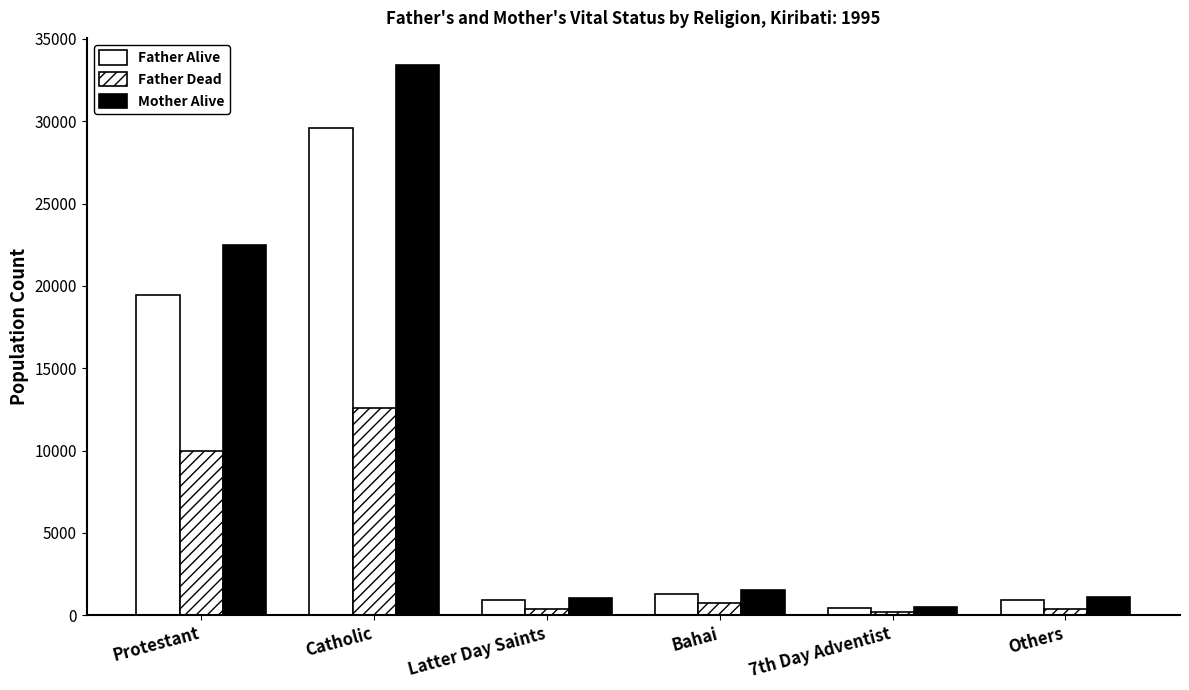

How many series are shown in this chart?

3